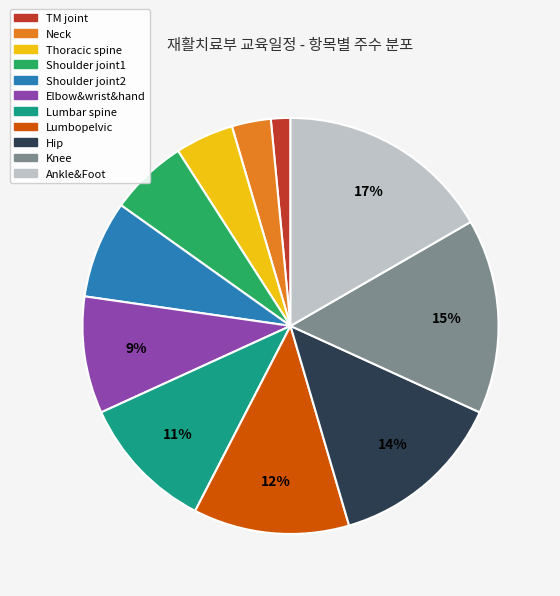

Between Lumbar spine and Elbow&wrist&hand, which is larger?

Lumbar spine